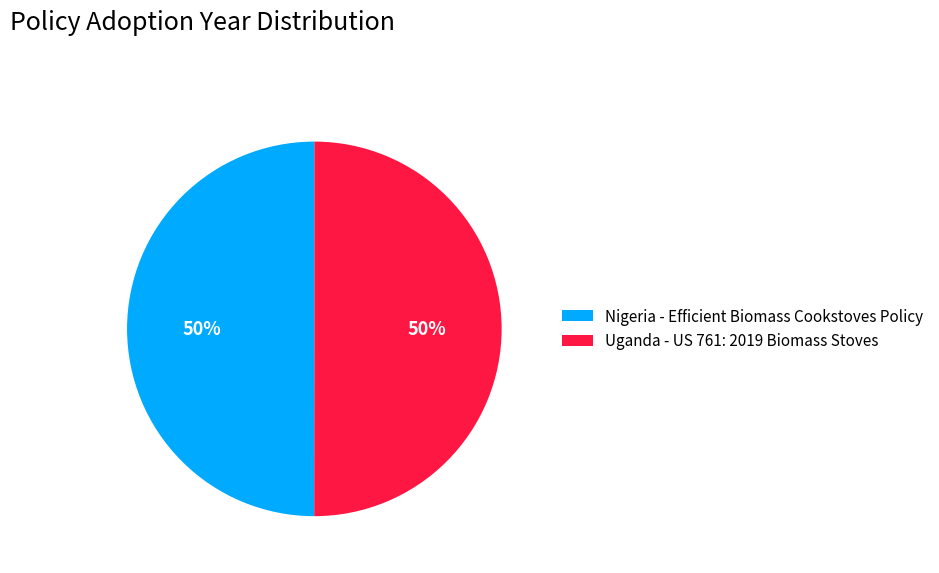

To the nearest percent, what percentage of the pie is Nigeria - Efficient Biomass Cookstoves Policy?

50%